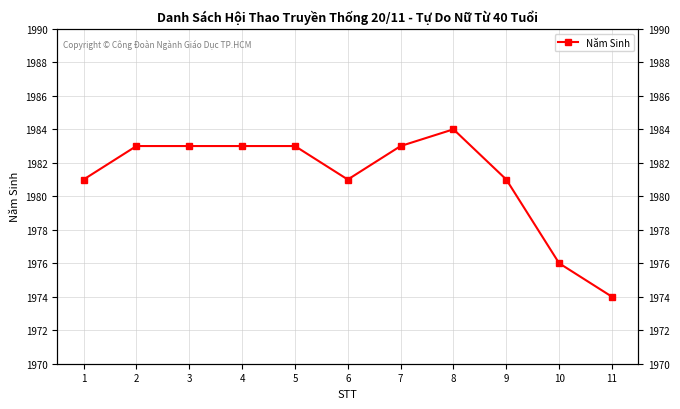

Reading right to left, list all the values displayed in this chart.

1974	1976	1981	1984	1983	1981	1983	1983	1983	1983	1981